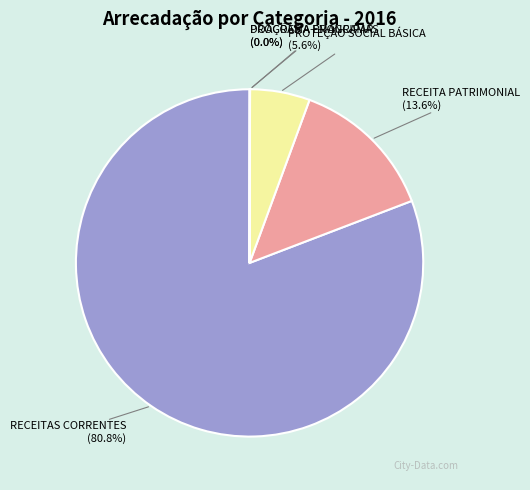

Is there a majority slice in this chart?

Yes